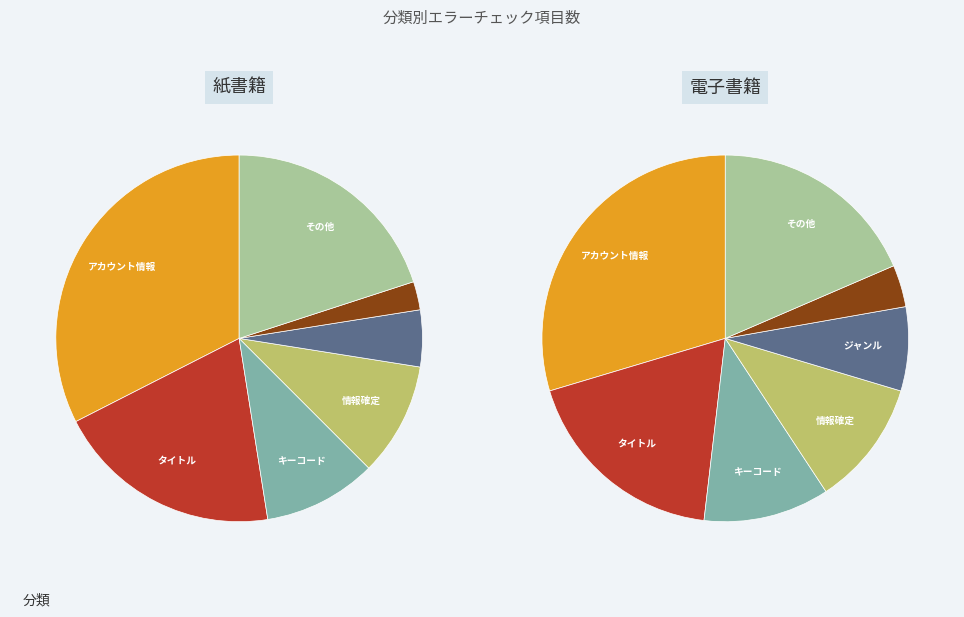

Count the number of slices in the pie.

7